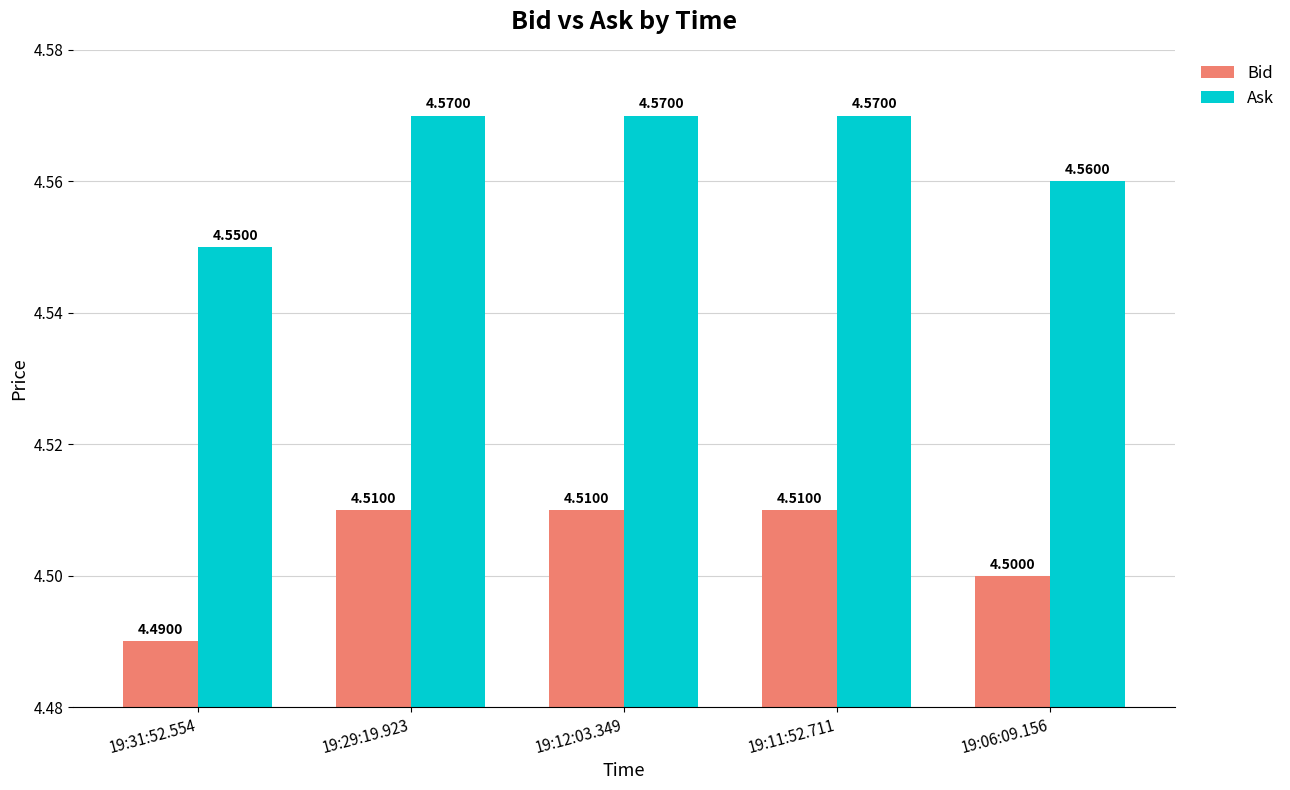

What position from the right is 19:06:09.156?

1